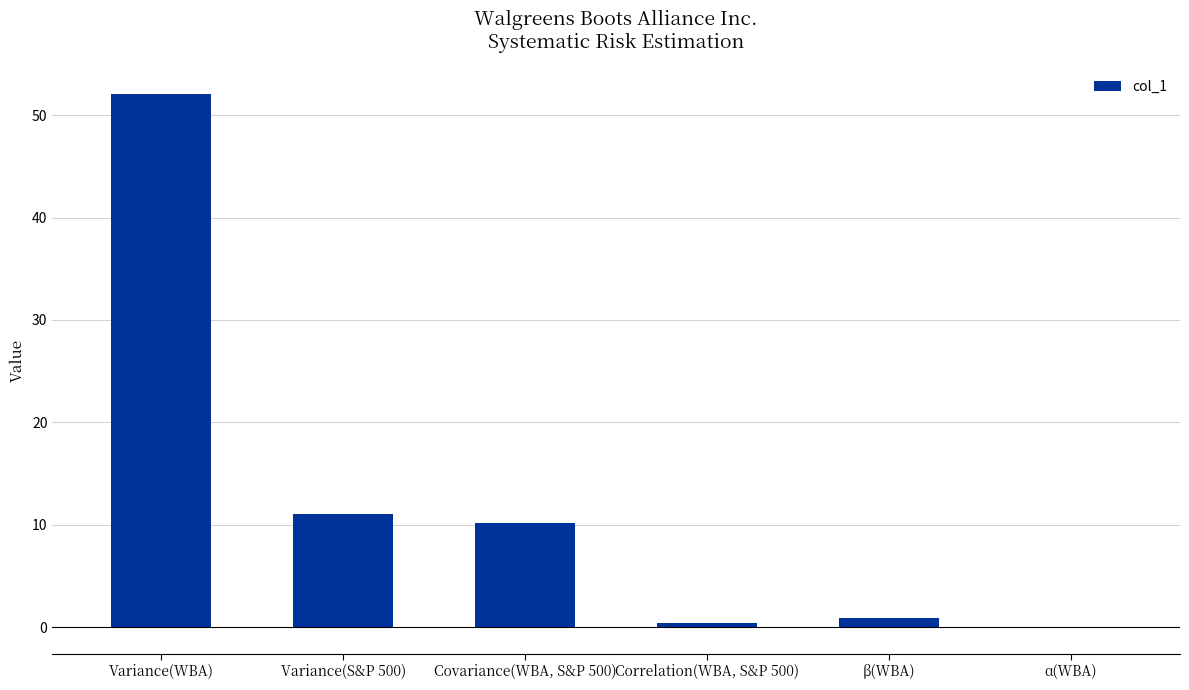

Count the number of categories in the chart.

6